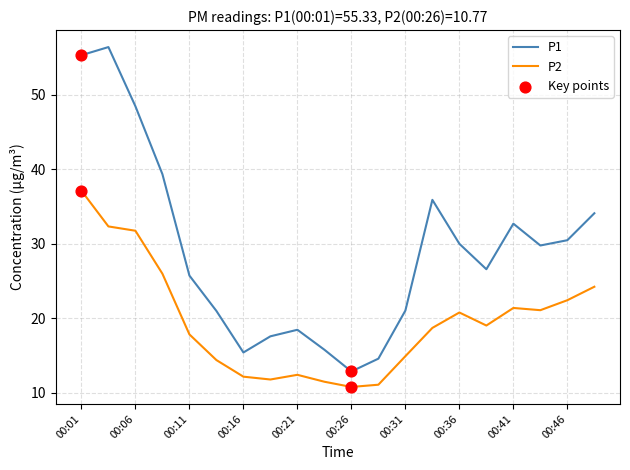

Rank the series by their maximum value, from highest to lowest.

P1, P2